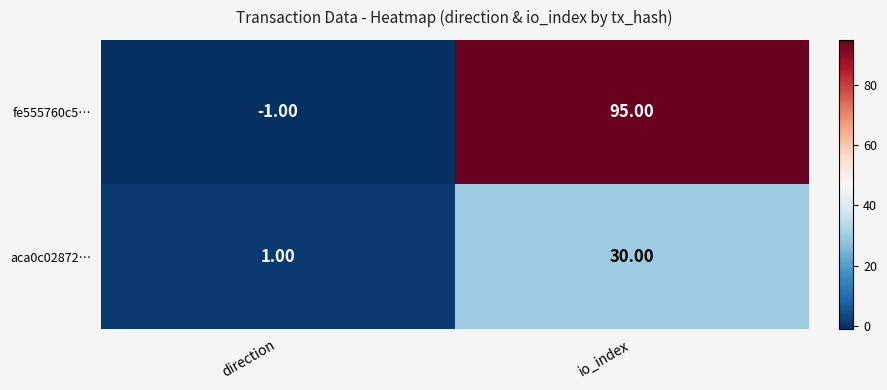

Which category has the lowest value across all series?

direction